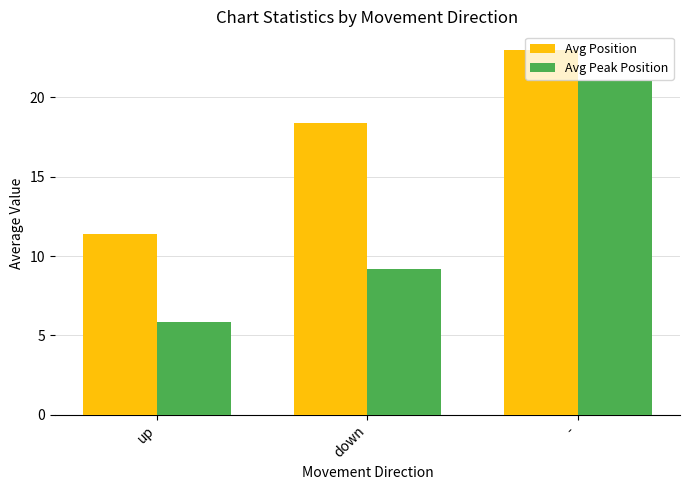

How many distinct data groups are displayed?

2